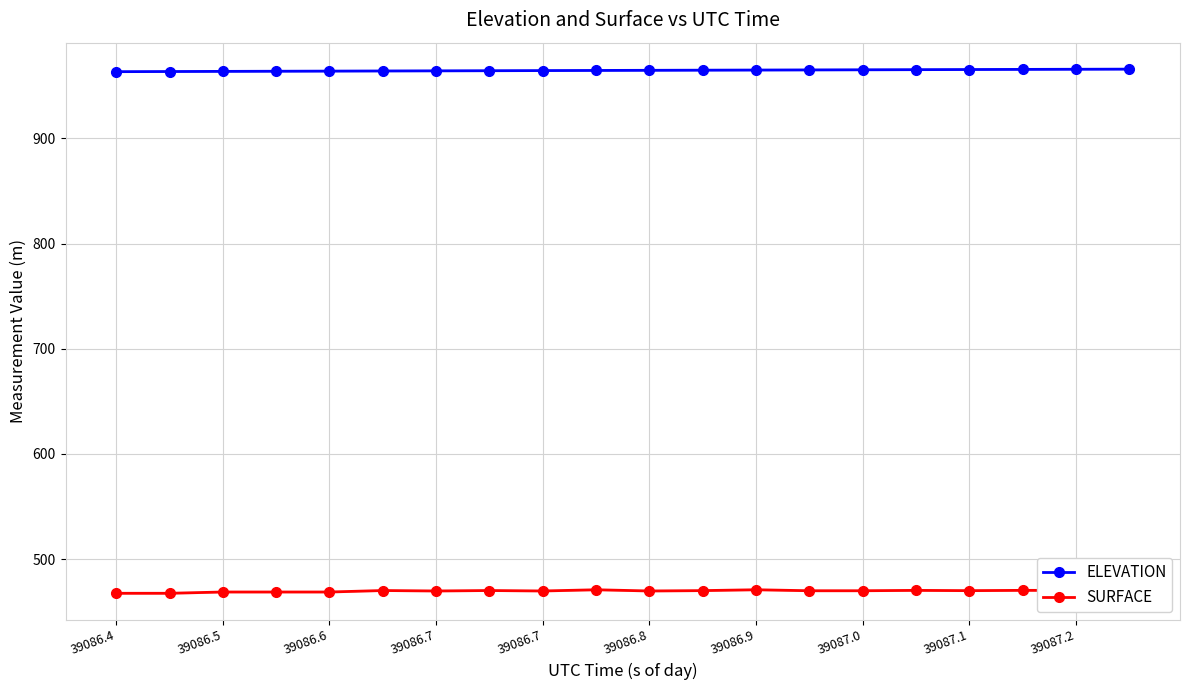

What is the smallest value displayed?

467.5